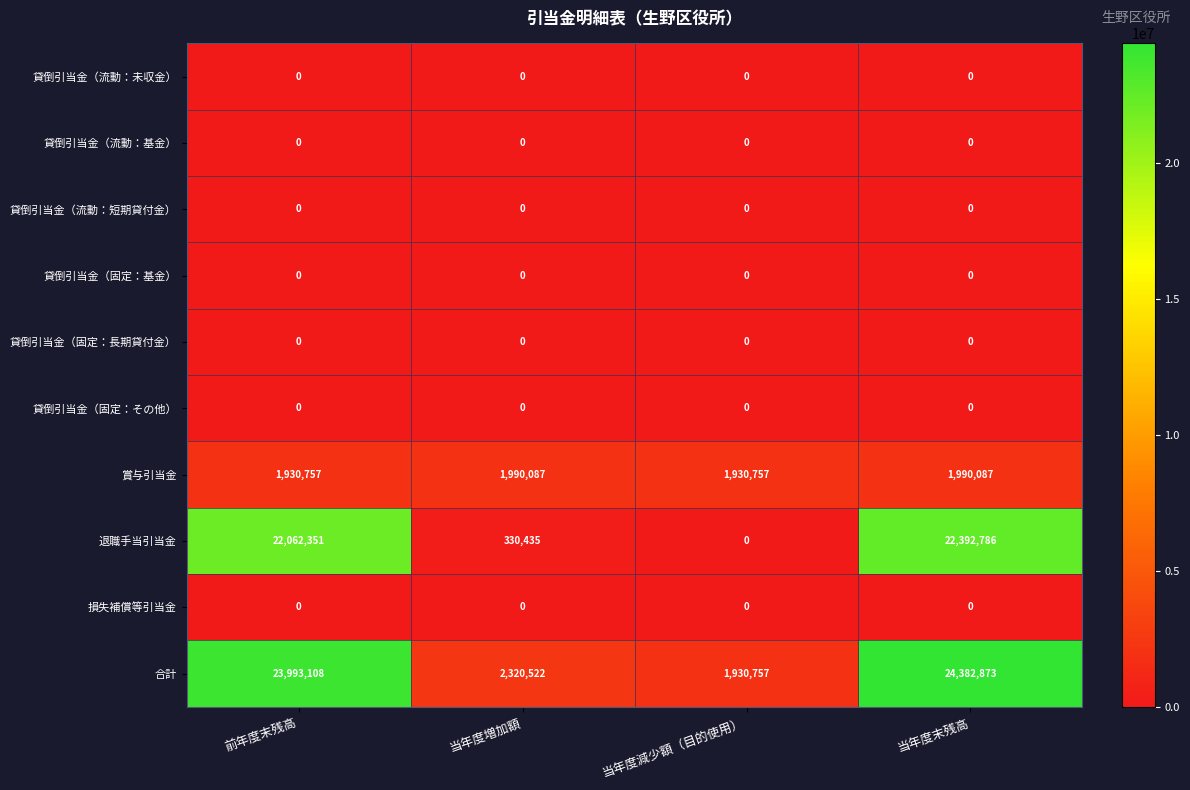

At which category is the sum across all series the highest?

当年度末残高